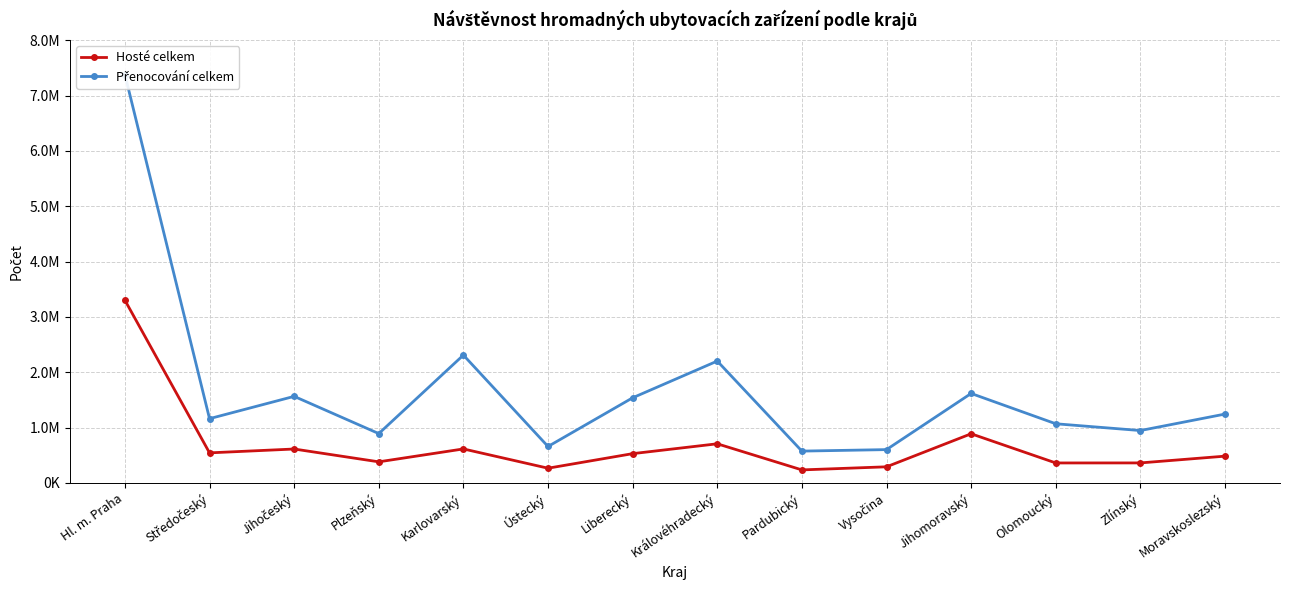

What is the smallest value displayed?

234086